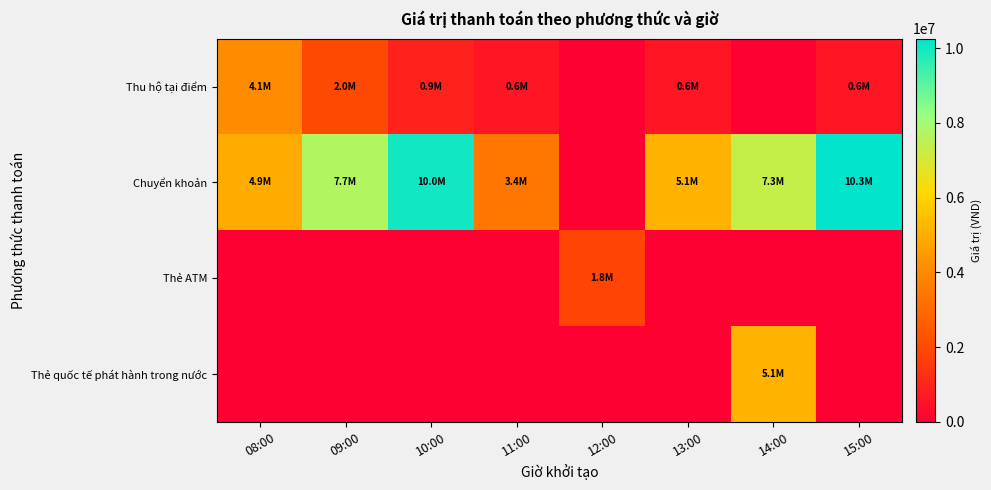

Rank the series by their maximum value, from highest to lowest.

Chuyển khoản, Thẻ quốc tế phát hành trong nước, Thu hộ tại điểm, Thẻ ATM